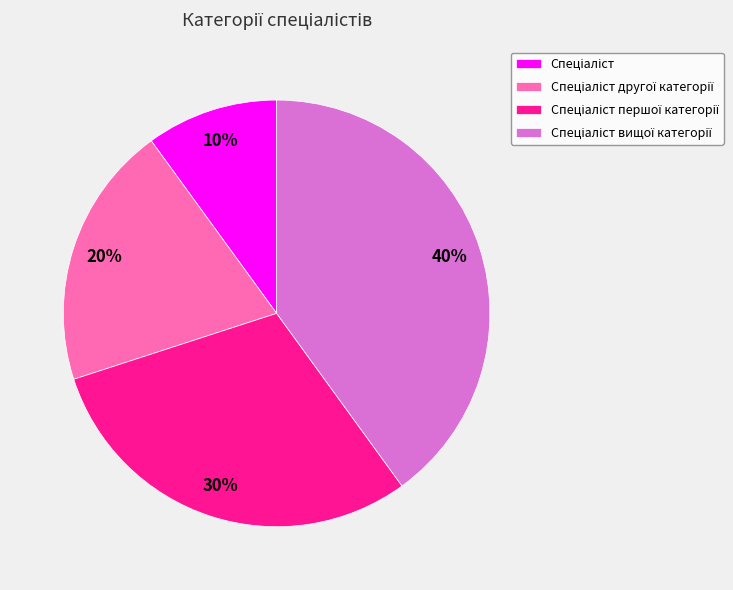

To the nearest percent, what is the average slice percentage?

25%